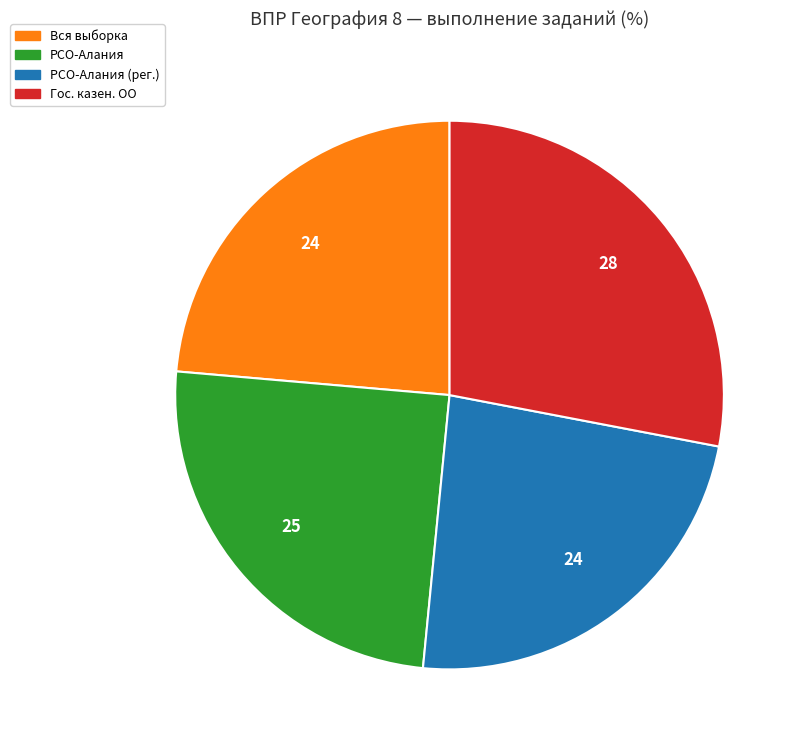

Is there any slice that represents more than half of the pie?

No